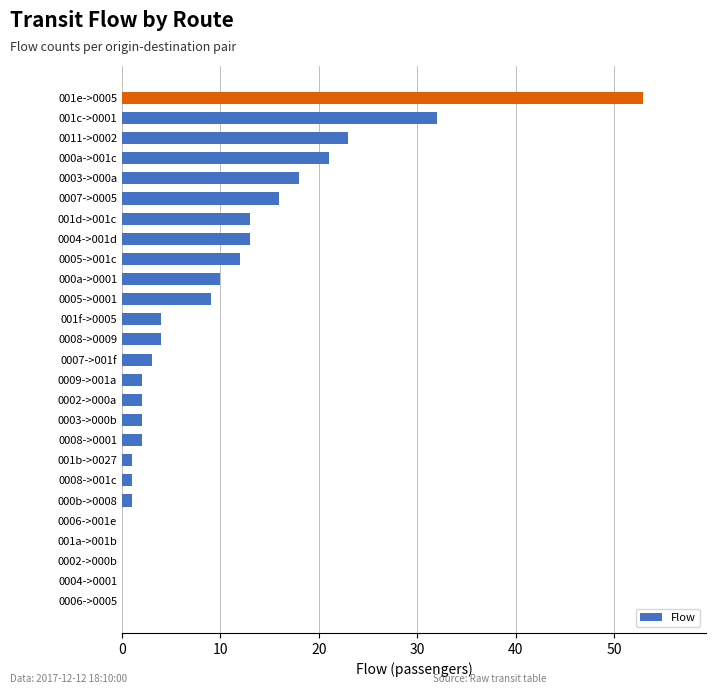

Between 0002->000b and 0003->000a, which is larger?

0003->000a